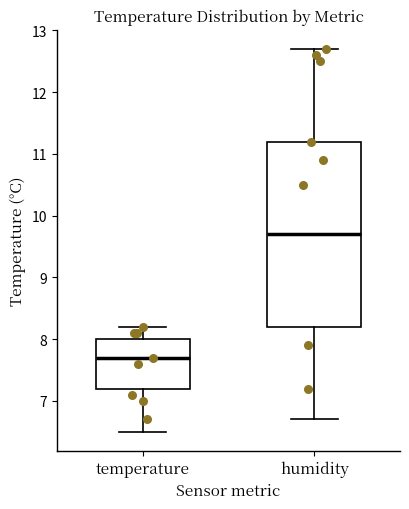

Where does the median line of the box for humidity sit on the y-axis? The values are not printed on the chart, so give them approximately, as read against the axis.

9.7